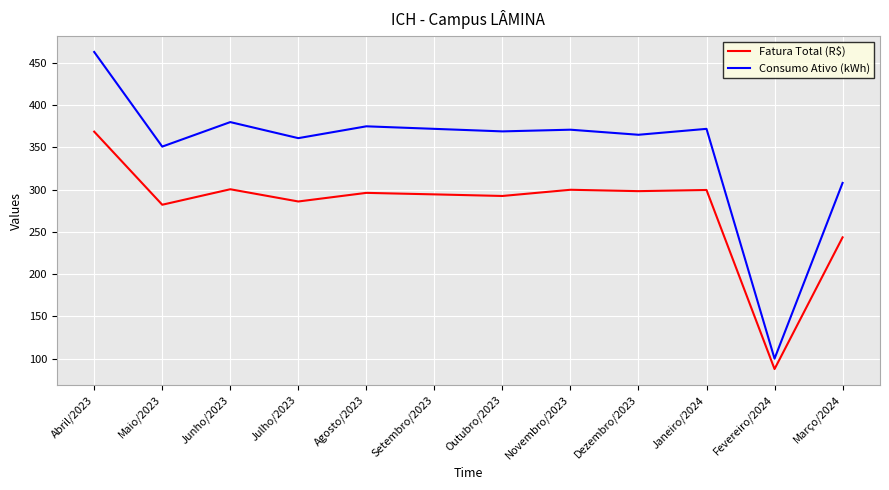

At which label does Fatura Total (R$) reach its minimum?

Fevereiro/2024